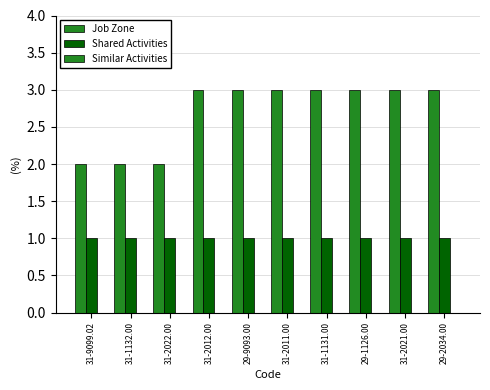

List the labels in order of Job Zone value, largest first.

31-2012.00, 29-9093.00, 31-2011.00, 31-1131.00, 29-1126.00, 31-2021.00, 29-2034.00, 31-9099.02, 31-1132.00, 31-2022.00